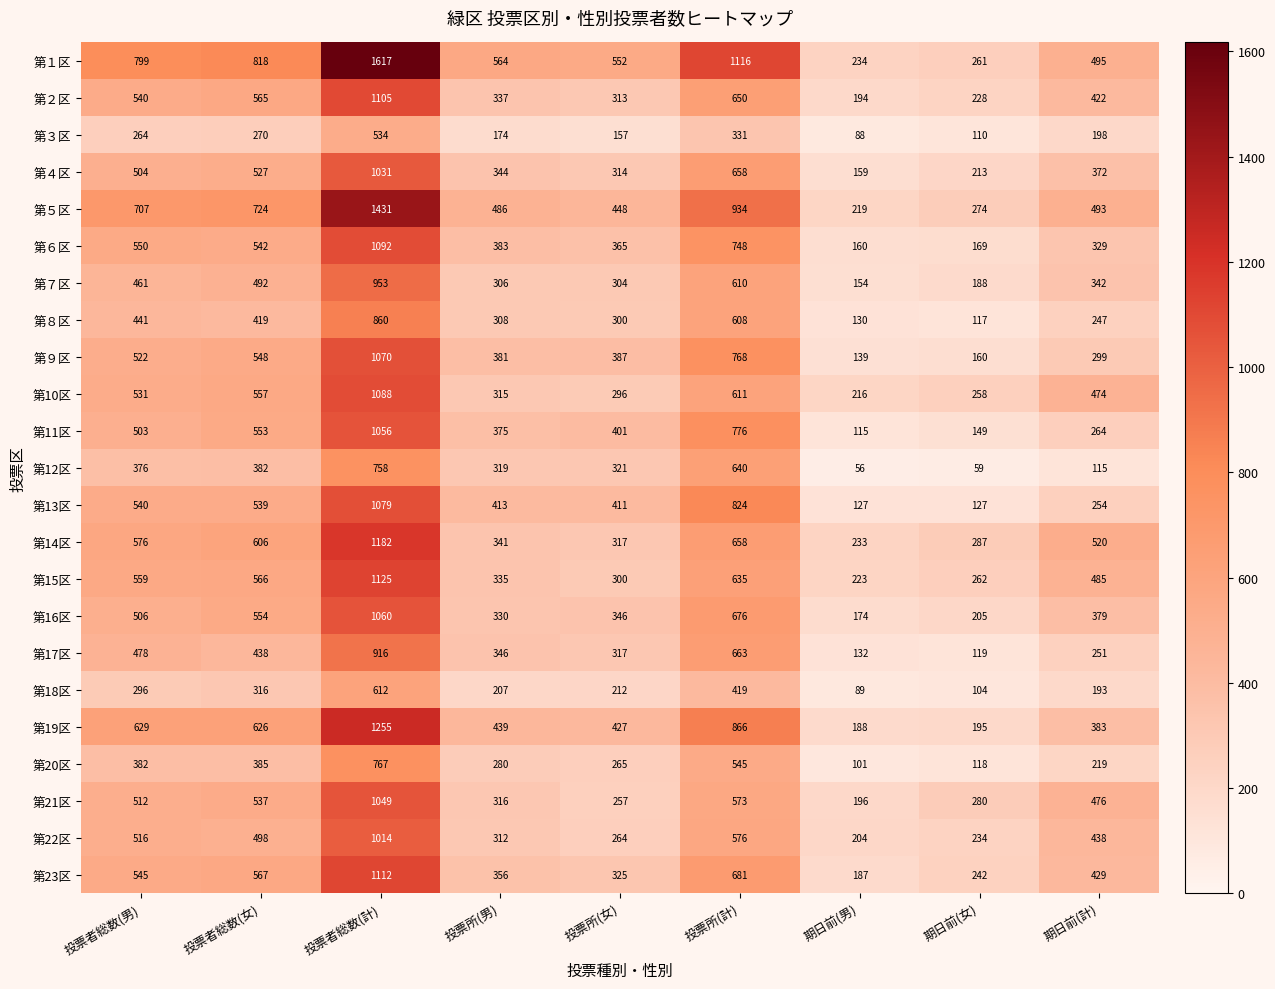

Where does the 第13区 series first go above 413?

投票者総数(男)